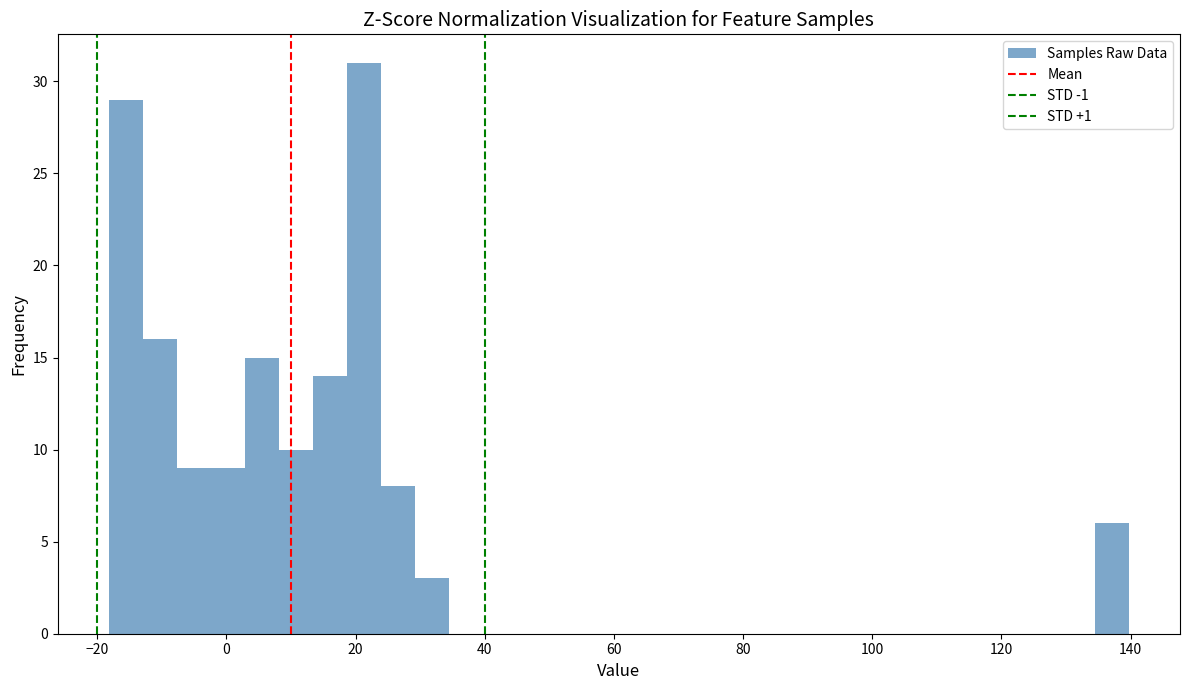

Read against the x-axis, roughly where is the centre of the tallest bar?

22